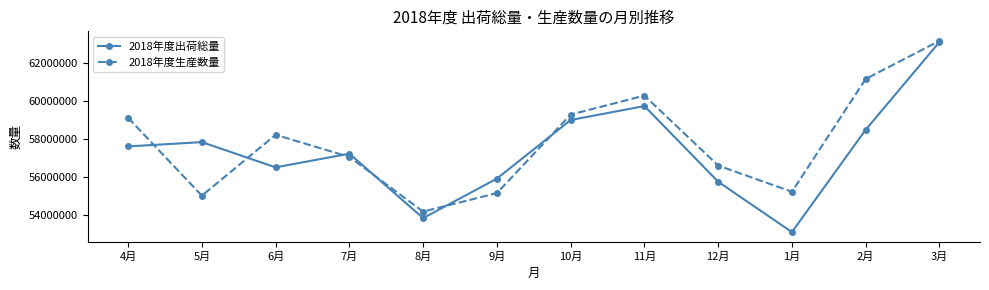

How many categories are shown in the chart?

12